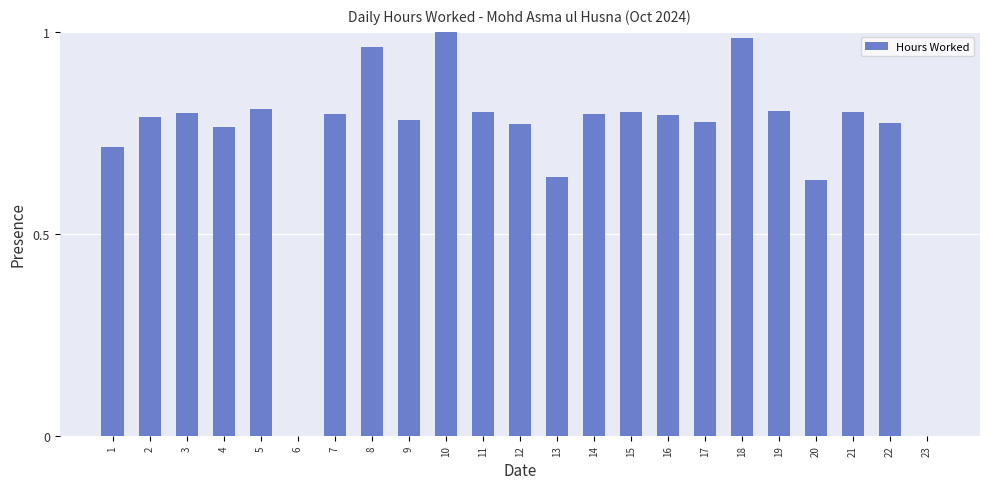

Are the bars grouped side by side (vs. stacked)?

No